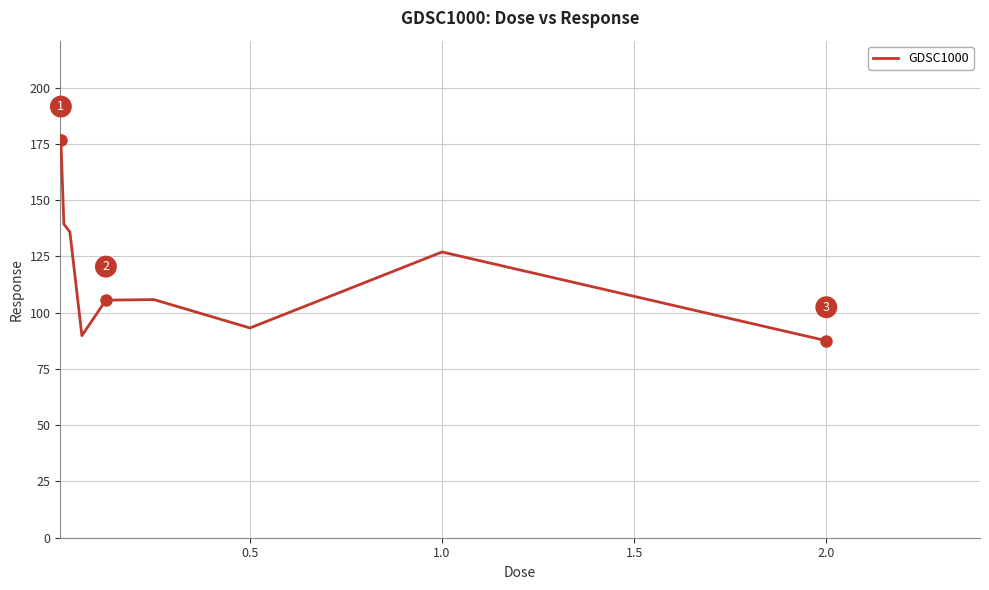

What is the greatest value displayed?

176.7